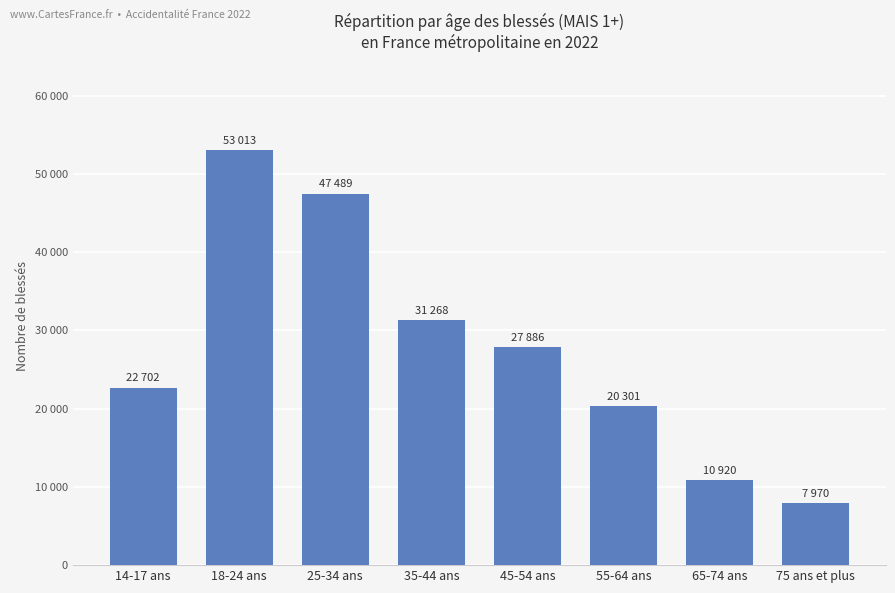

What is the value of the 2nd bar from the left?

53012.8